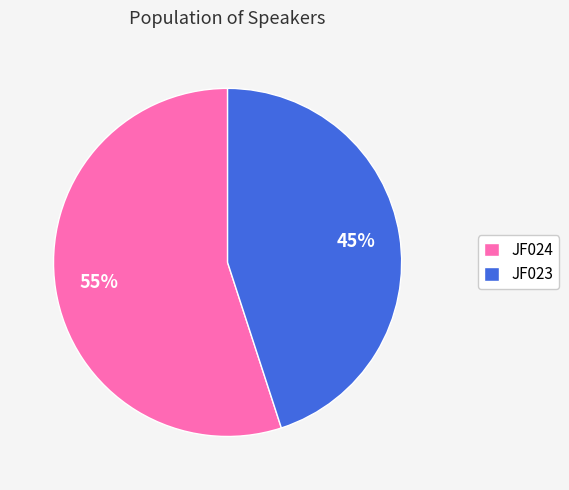

To the nearest percent, what is the combined percentage of JF024 and JF023?

100%